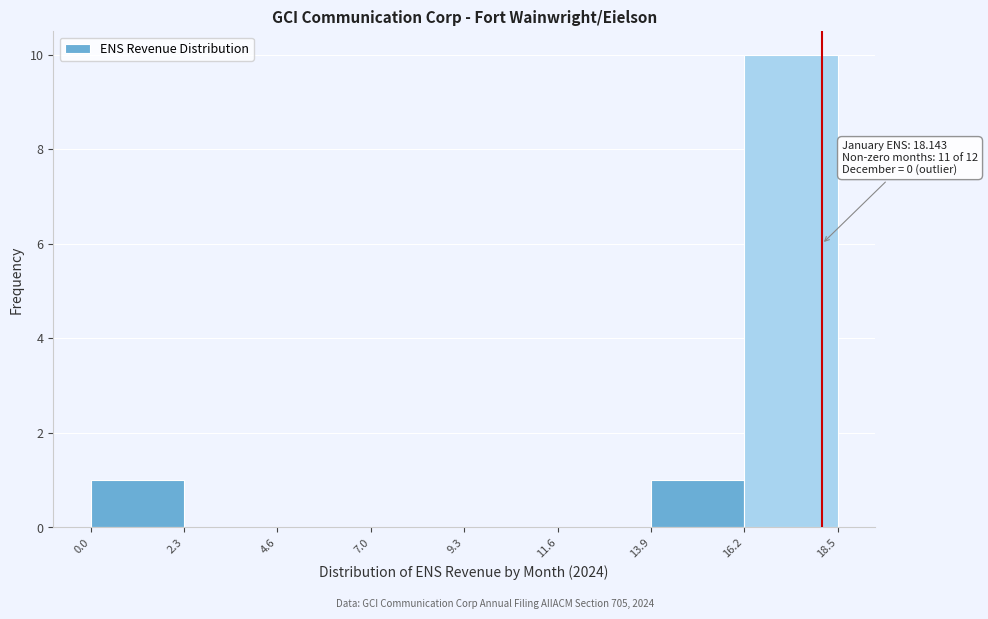

Over which range of the x-axis is the bar tallest?

16.2 to 18.5